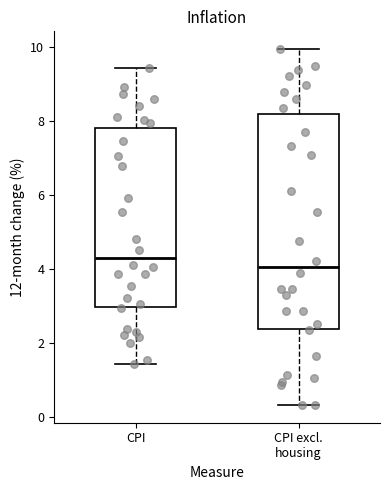

Which box's median line is the lowest?

CPI excl. housing